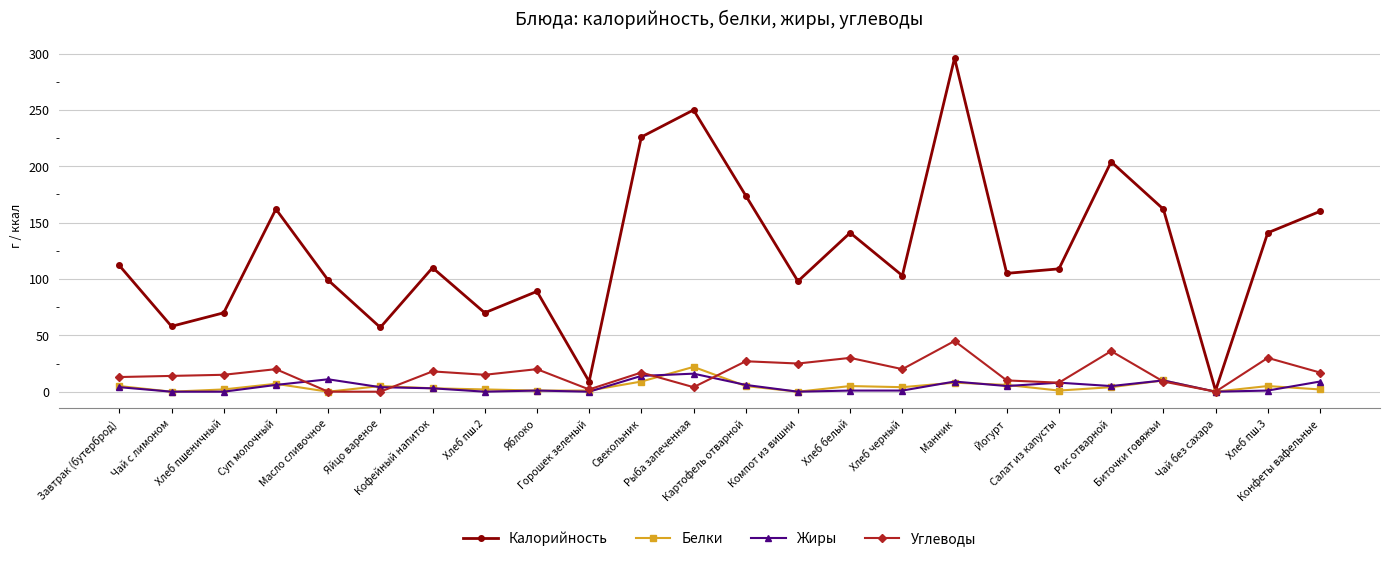

Which series has the largest total across all categories?

Калорийность